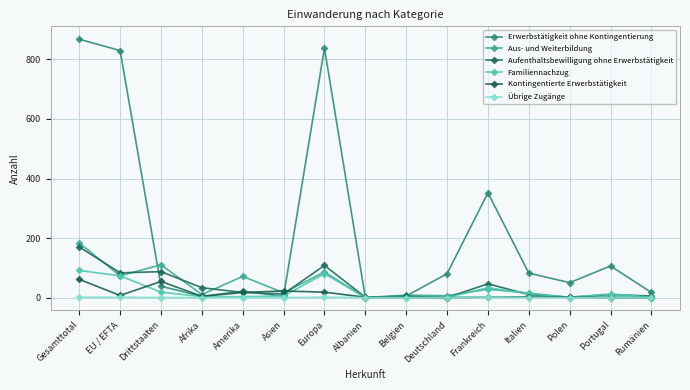

True or false: Familiennachzug has more than 1 interior local peaks.

True